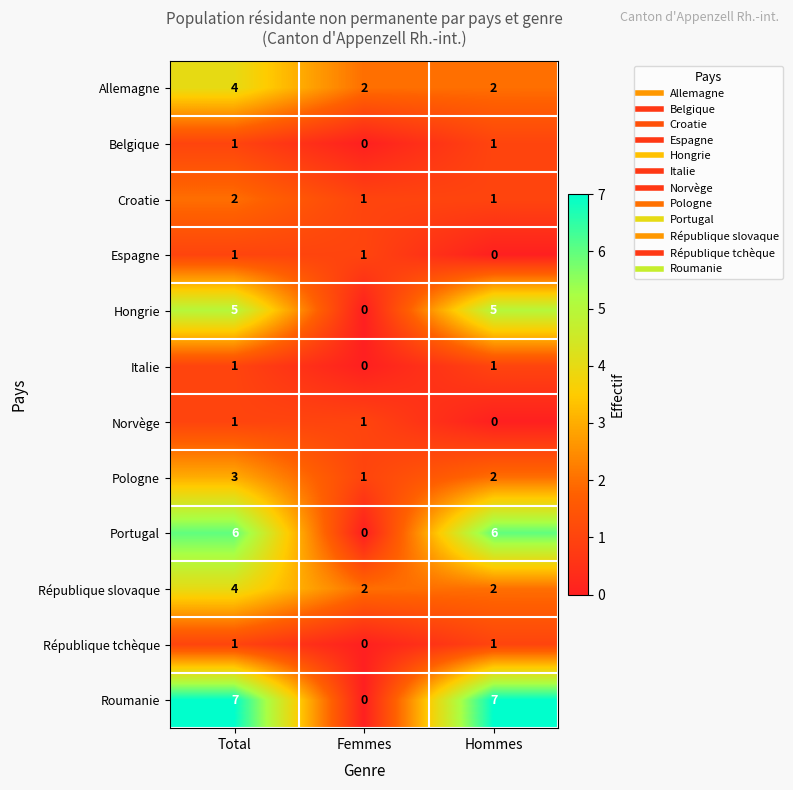

What is the average value of the Allemagne series?

3